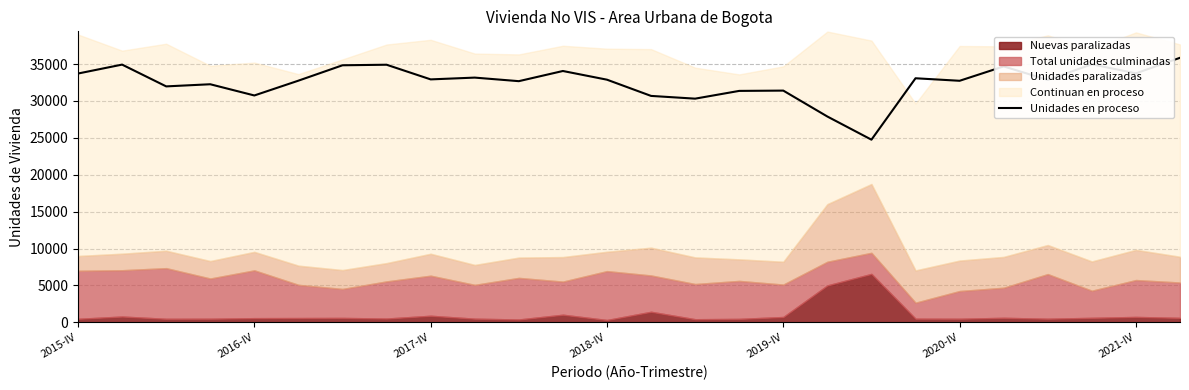

What is the average value?

32539